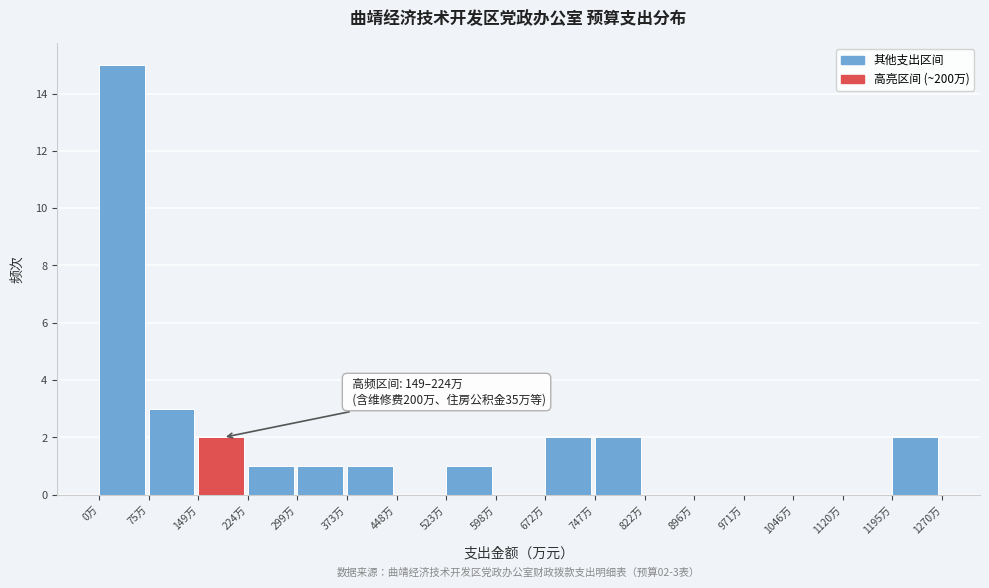

Over which range of the x-axis is the bar tallest?

0 to 70